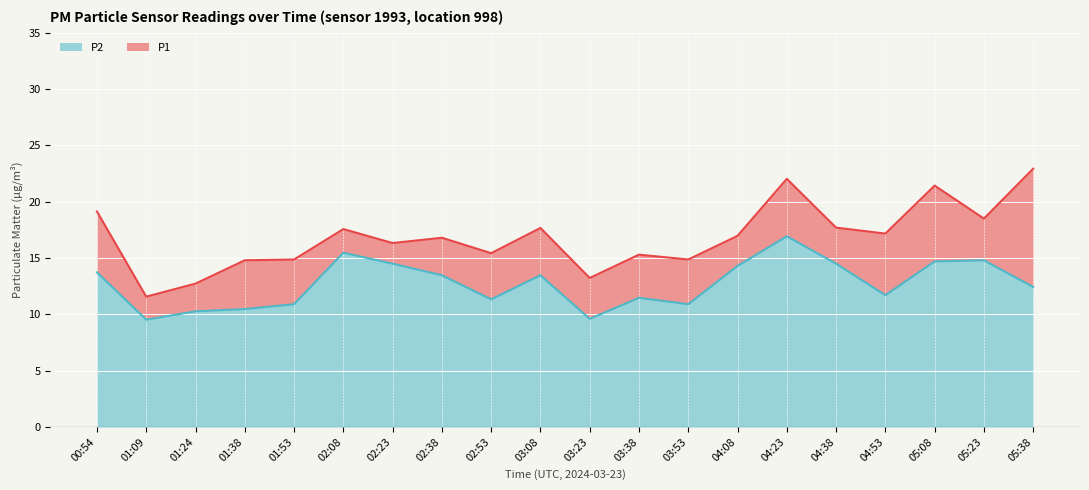

What is the value of the P1 point at the 6th from the left?

17.6